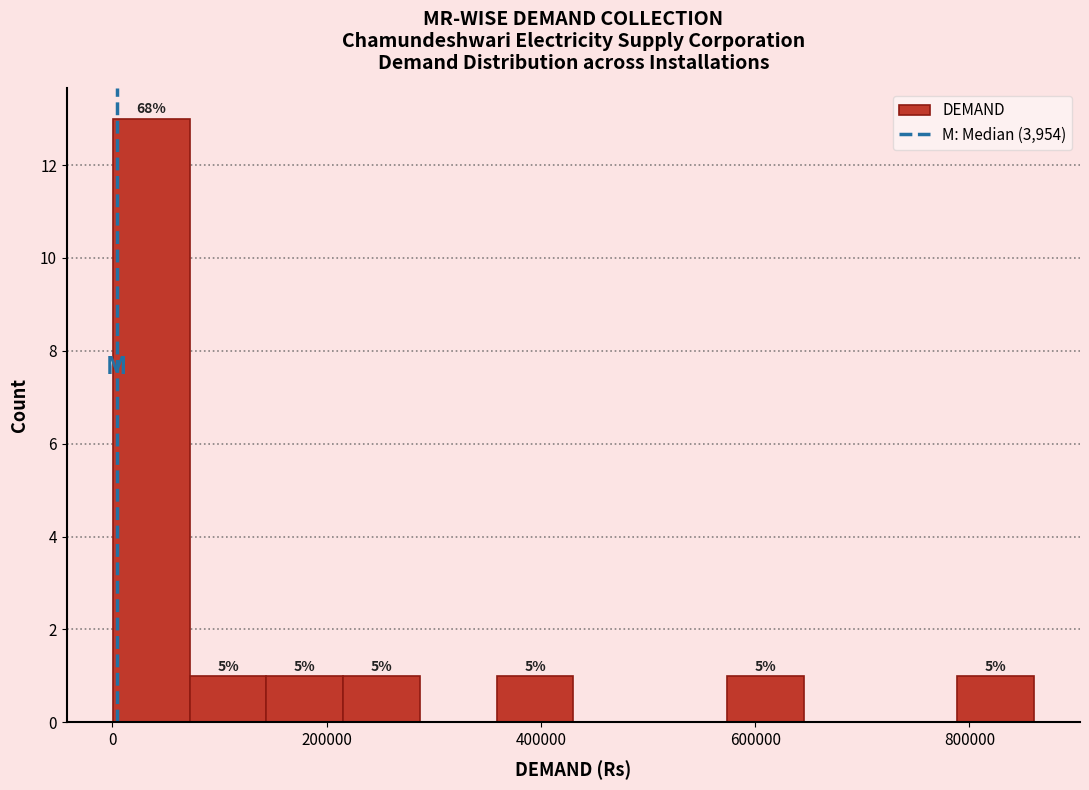

Around what value on the x-axis is the tallest bar? Give the approximate position of its centre, as read against the axis.

40000